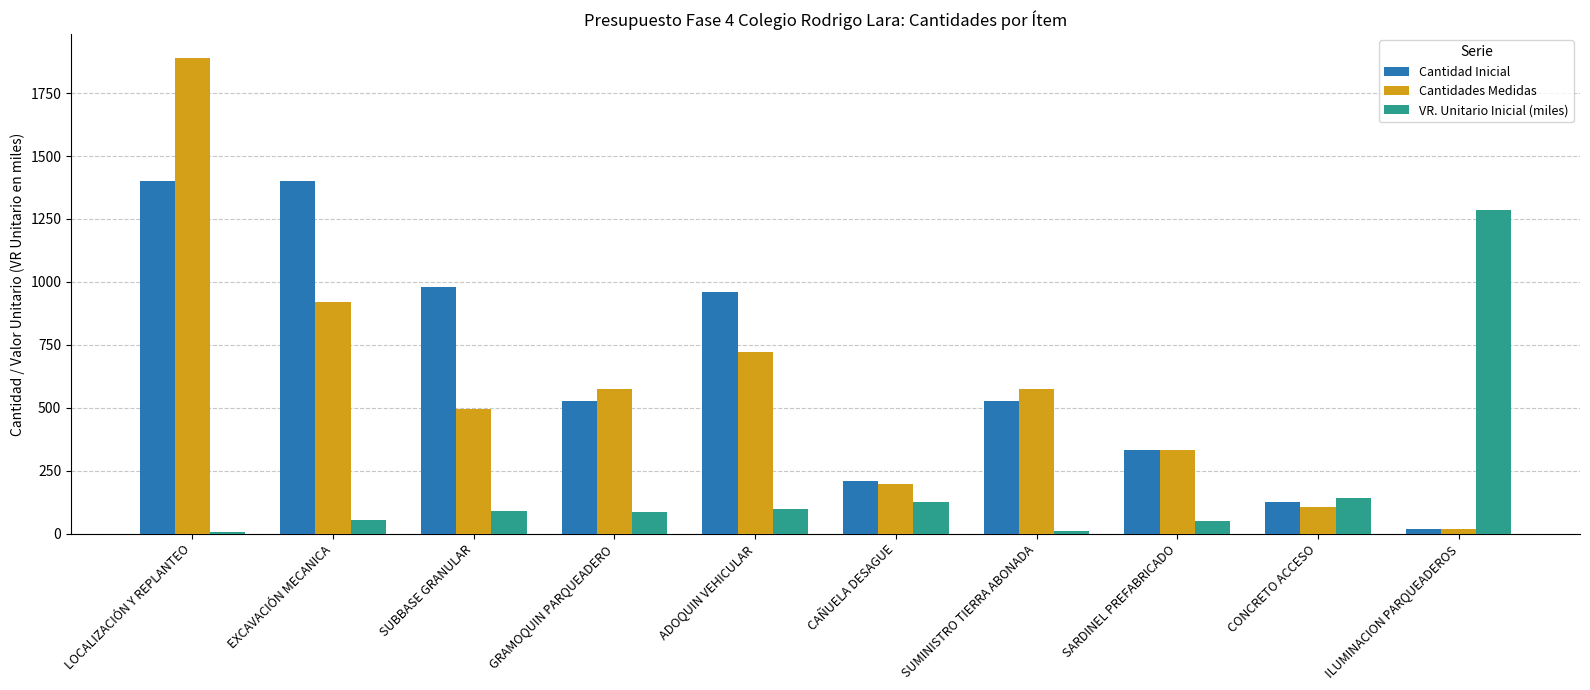

Which category has the lowest value in the Cantidad Inicial series?

ILUMINACION PARQUEADEROS